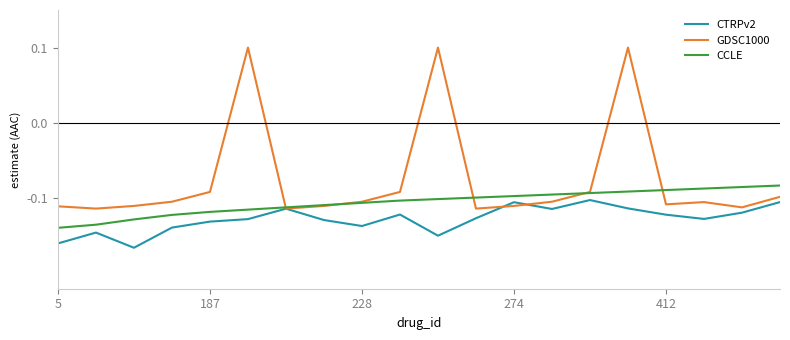

Rank the series by their maximum value, from lowest to highest.

CTRPv2, CCLE, GDSC1000